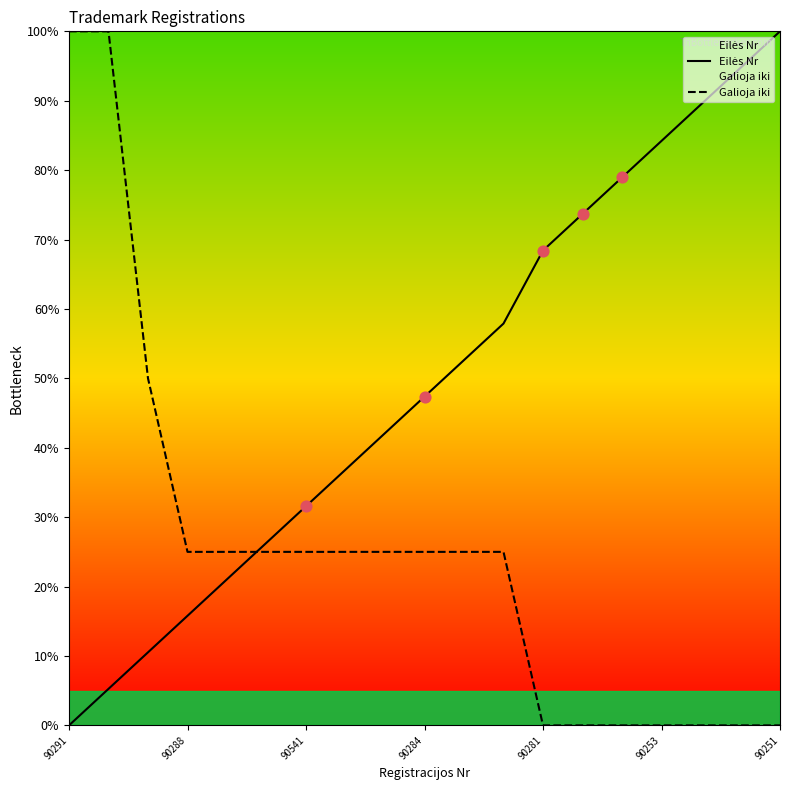

What is the total value across all series at 90253?

84.2